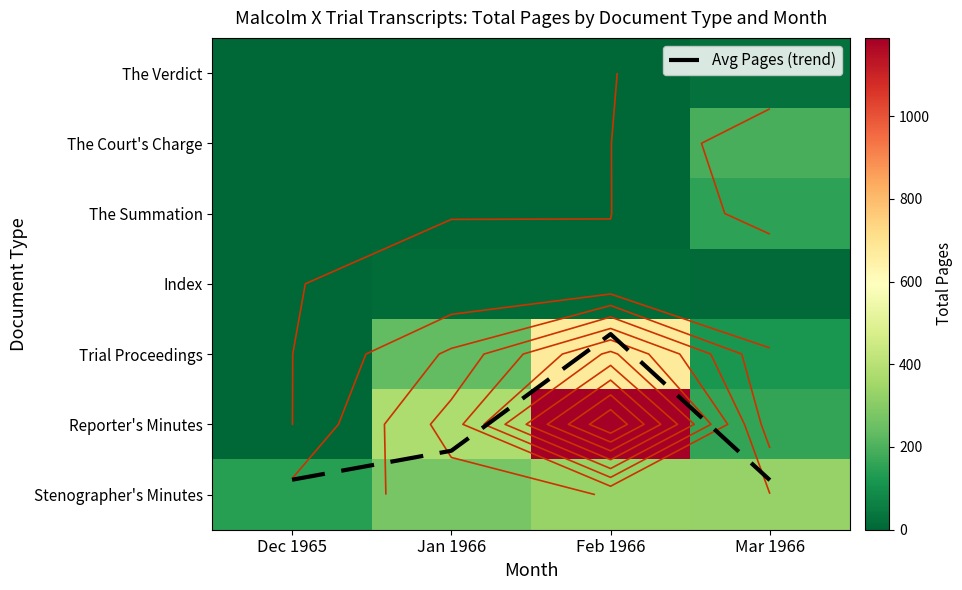

At how many categories does at least one series exceed 250?

3